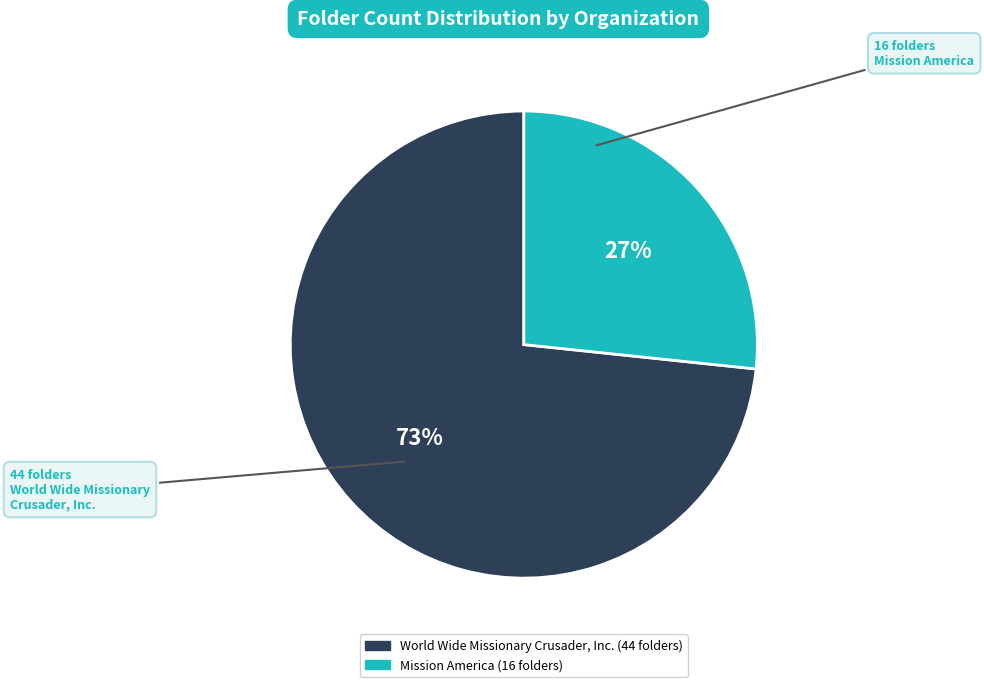

Count the number of slices in the pie.

2